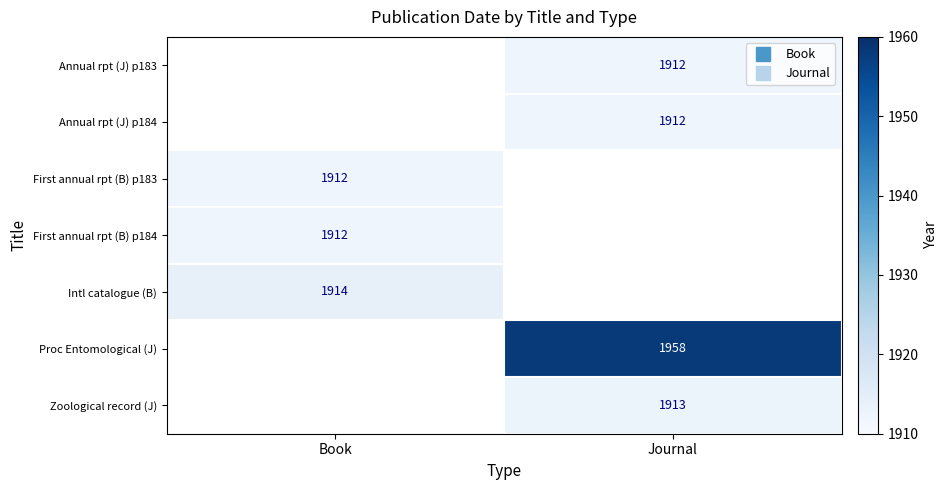

How many categories are shown in the chart?

2